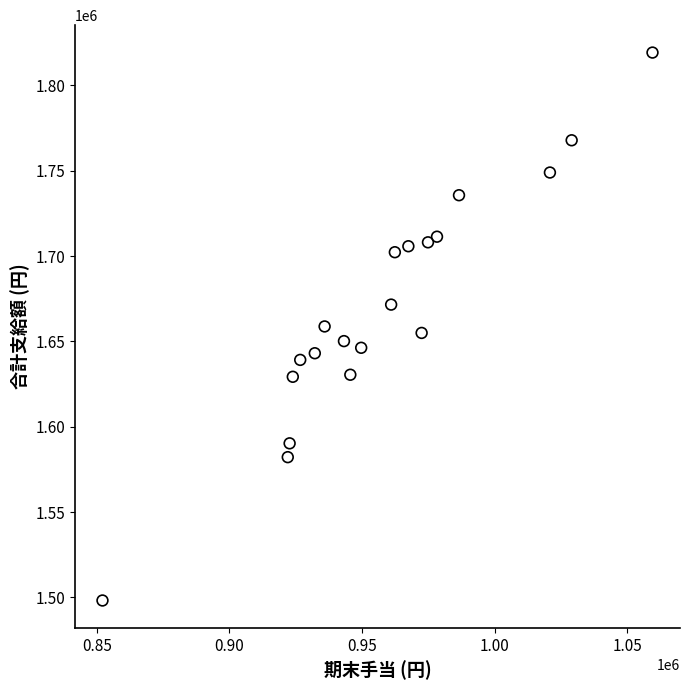

What is the range of X values (max minus min)?

207500